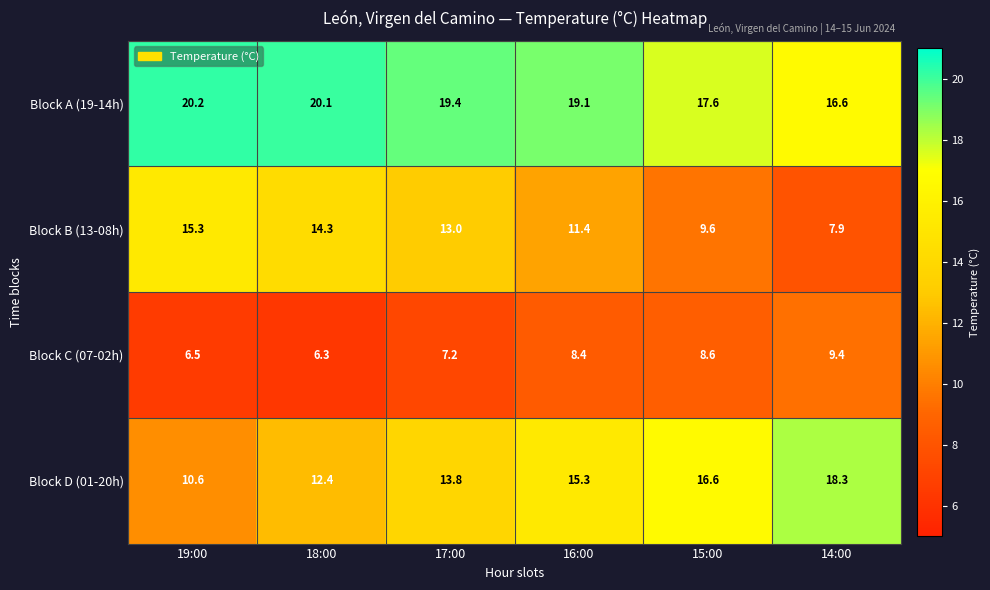

What is the total value across all series at 16:00?

54.2